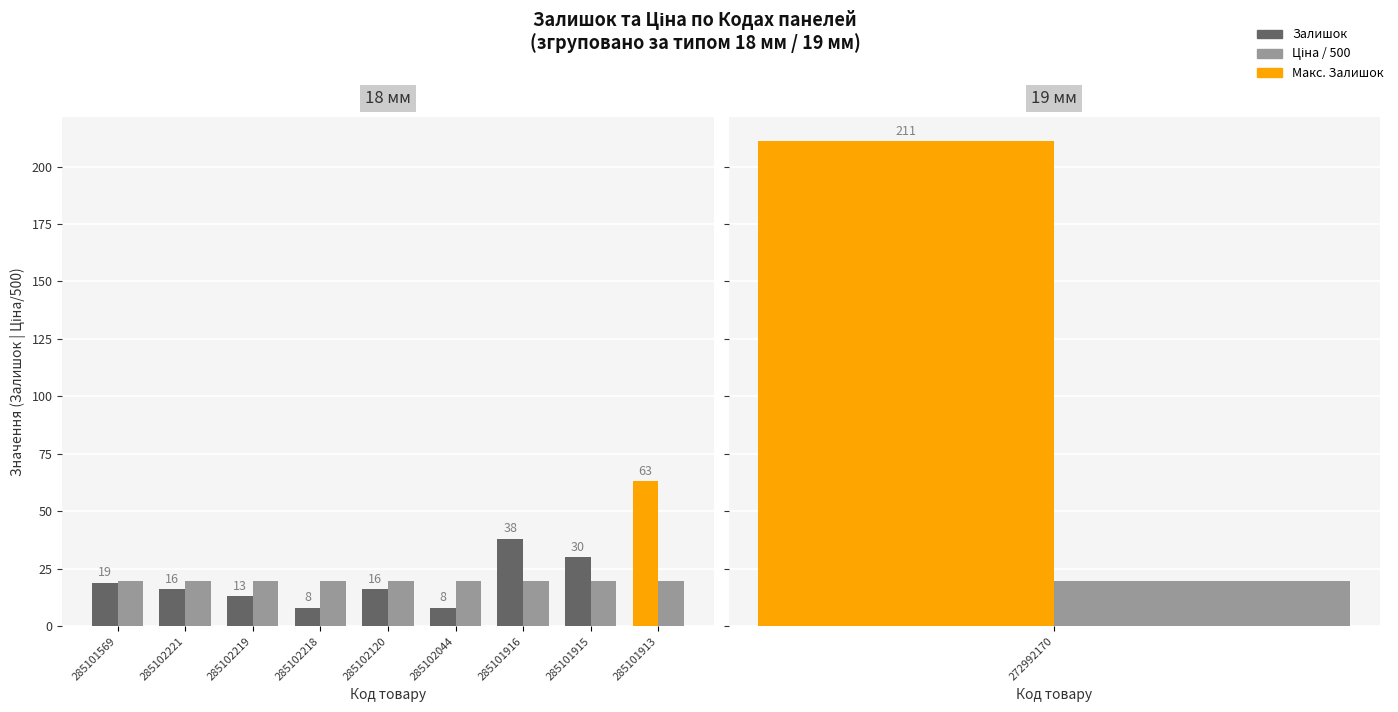

Read the Залишок value at 285102218.

8.0